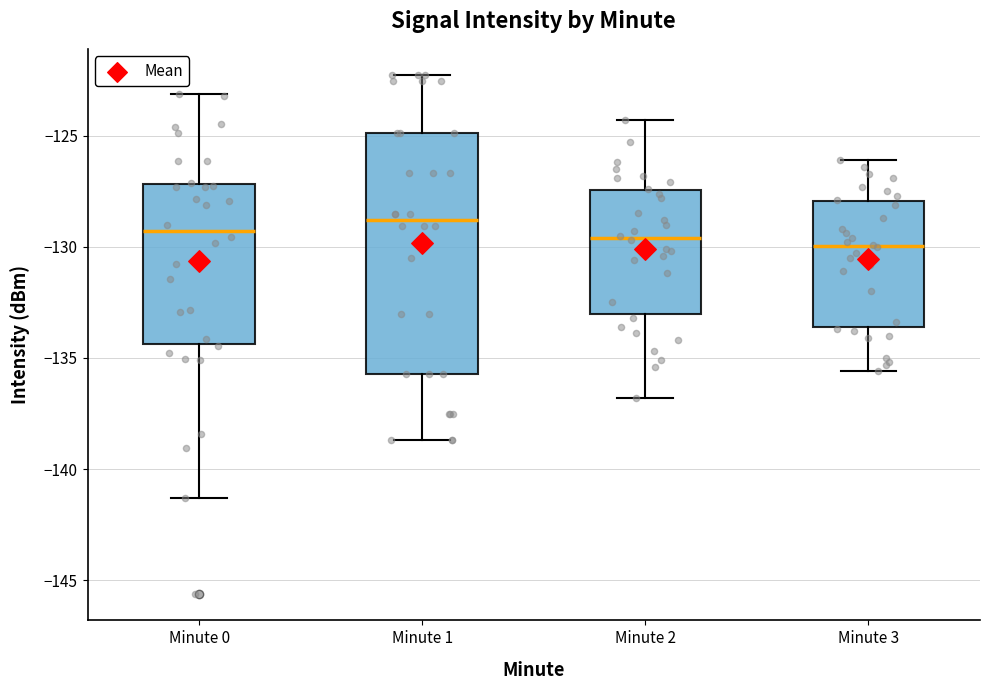

Where is the upper edge of the box for Minute 3 on the y-axis? The values are not printed on the chart, so give them approximately, as read against the axis.

-128.0